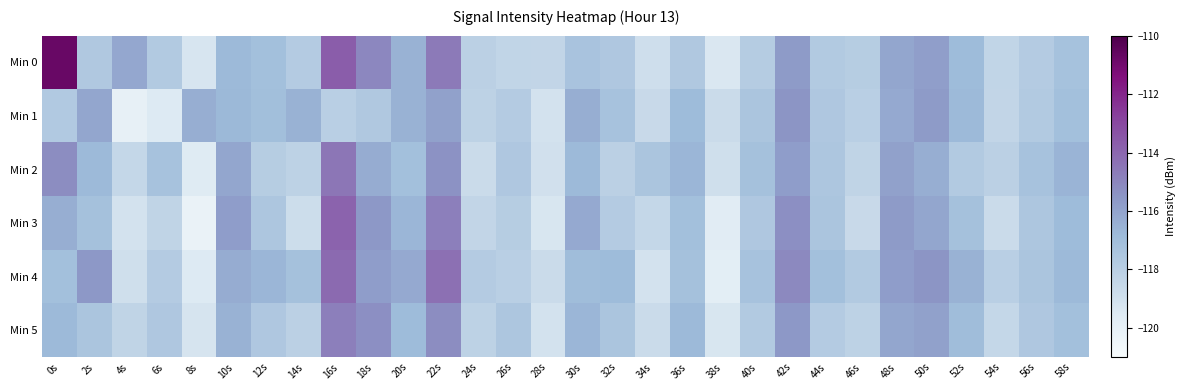

What is the maximum value shown in the chart?

-110.7